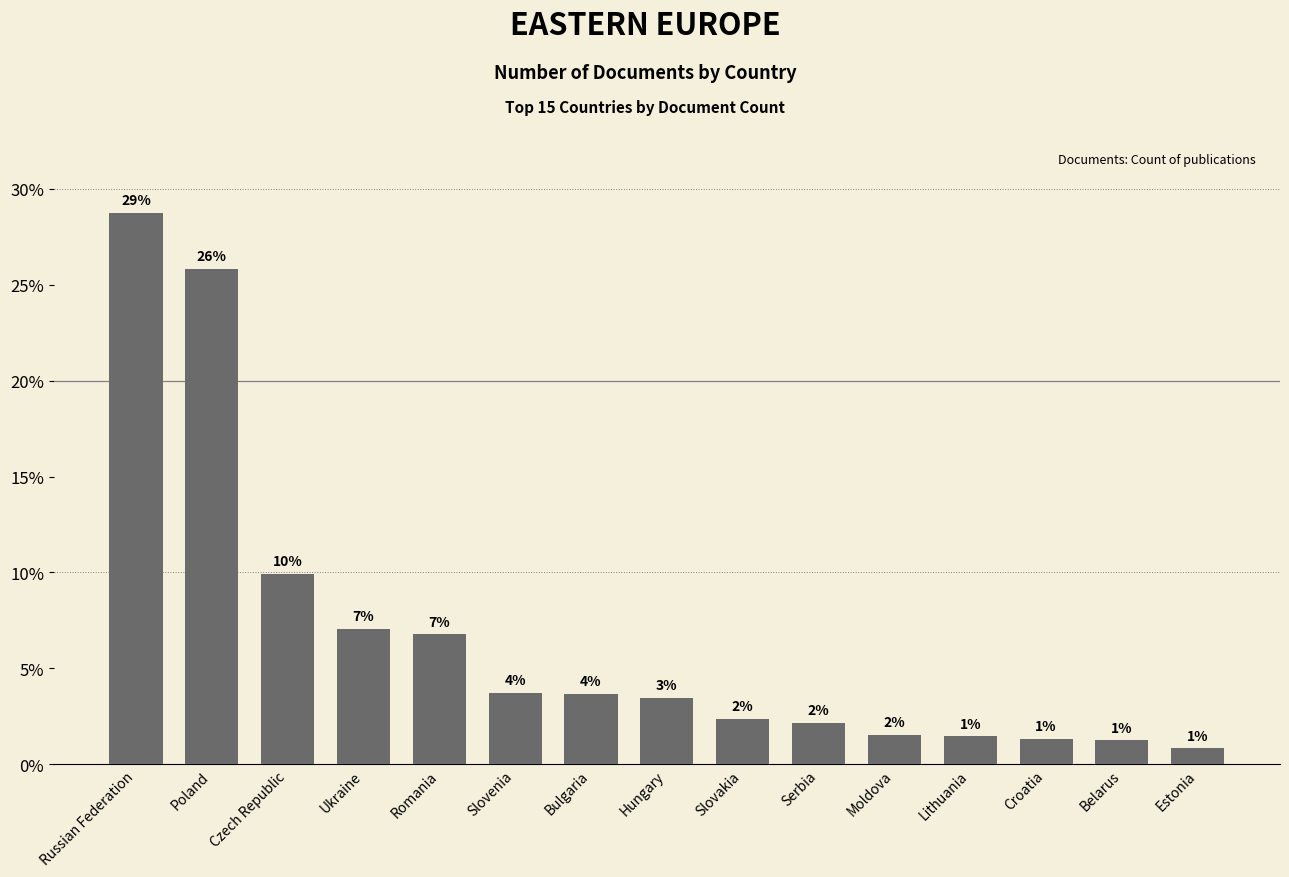

Are the bars horizontal?

No